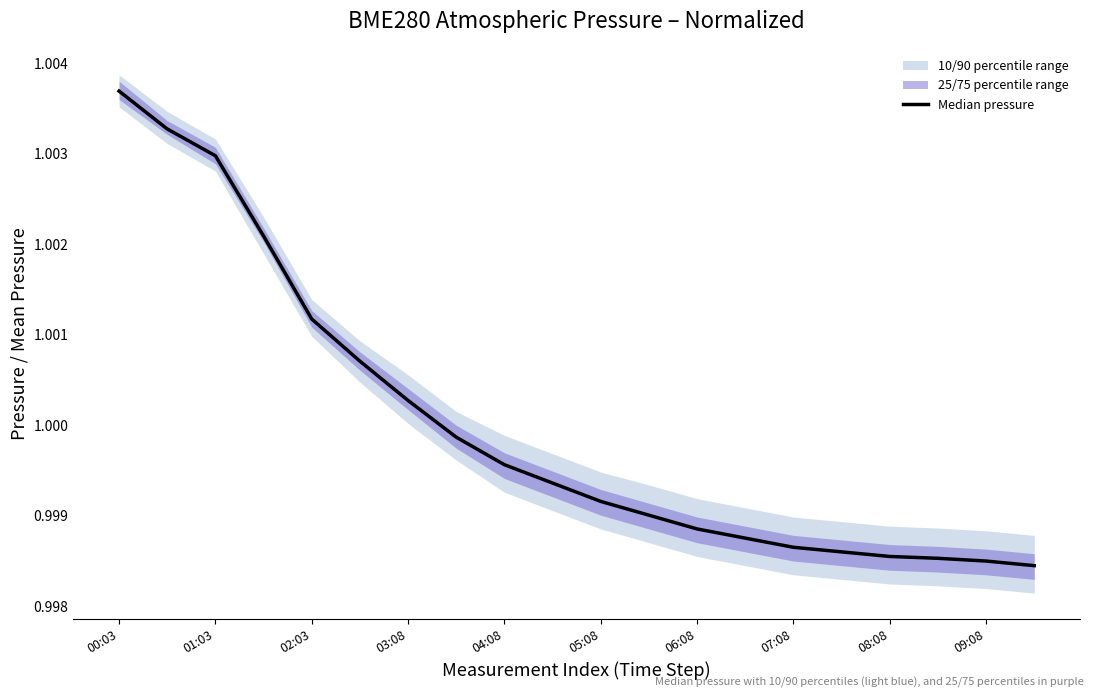

What is the label of the 2nd point from the left?

01:03